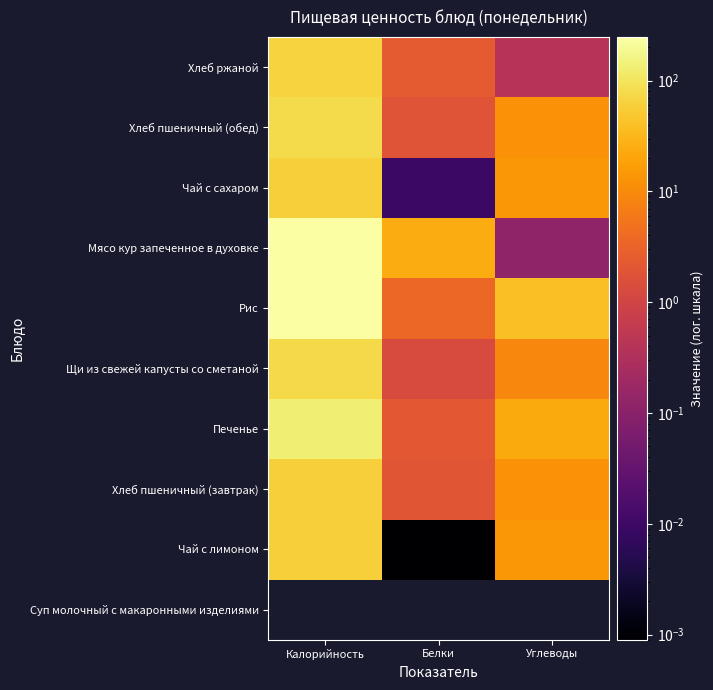

True or false: Чай с лимоном has a value of 0.0 at Белки.

False